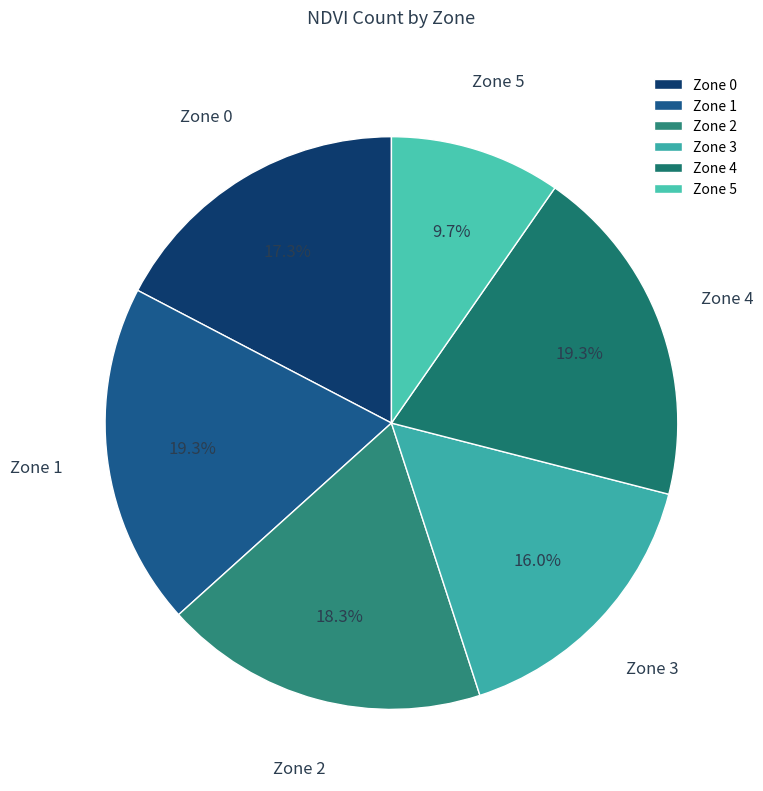

Which slice is the smallest?

Zone 5